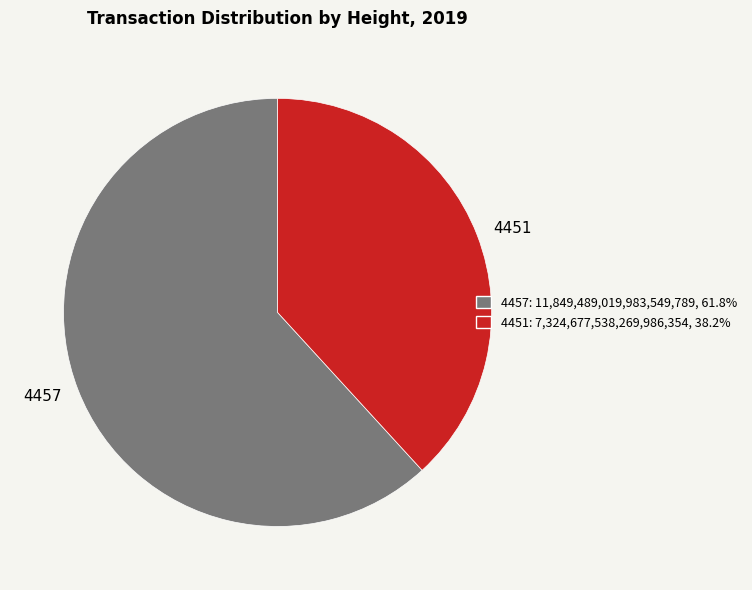

True or false: 4457 accounts for 62% of the total.

True